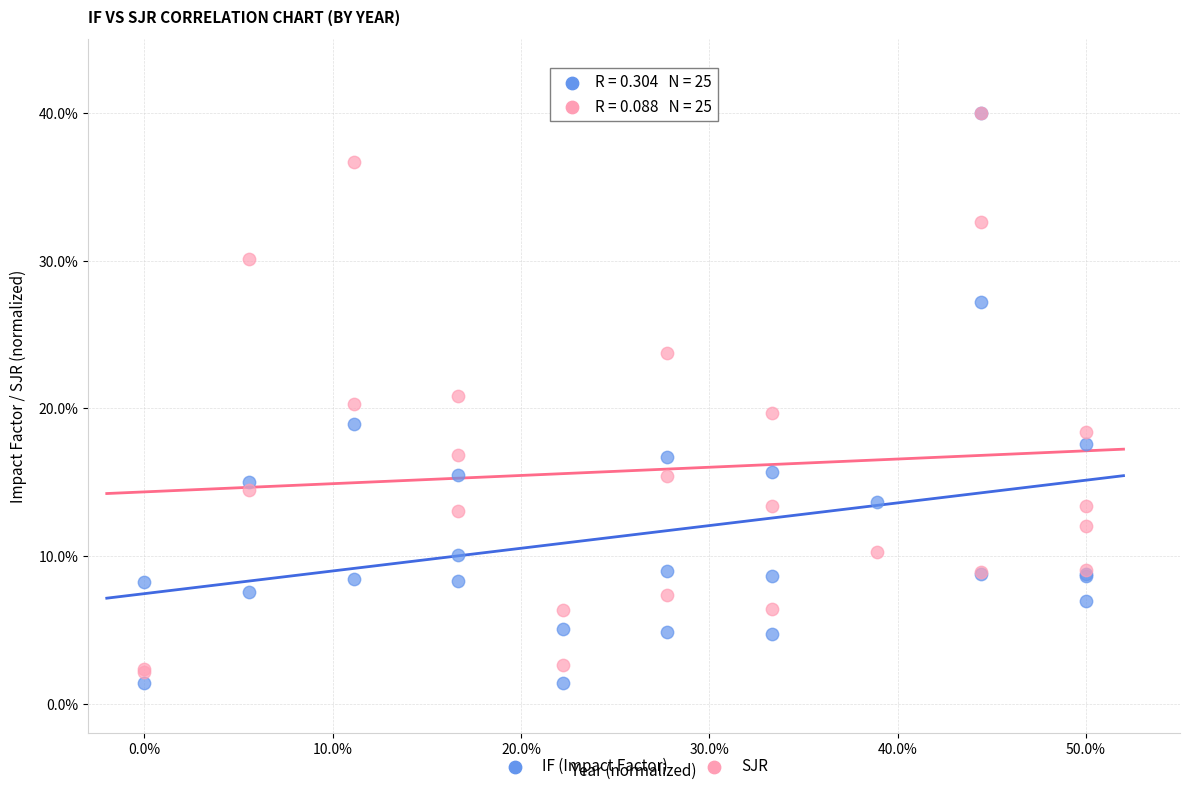

Which series has the widest spread of Y values?

IF (Impact Factor)